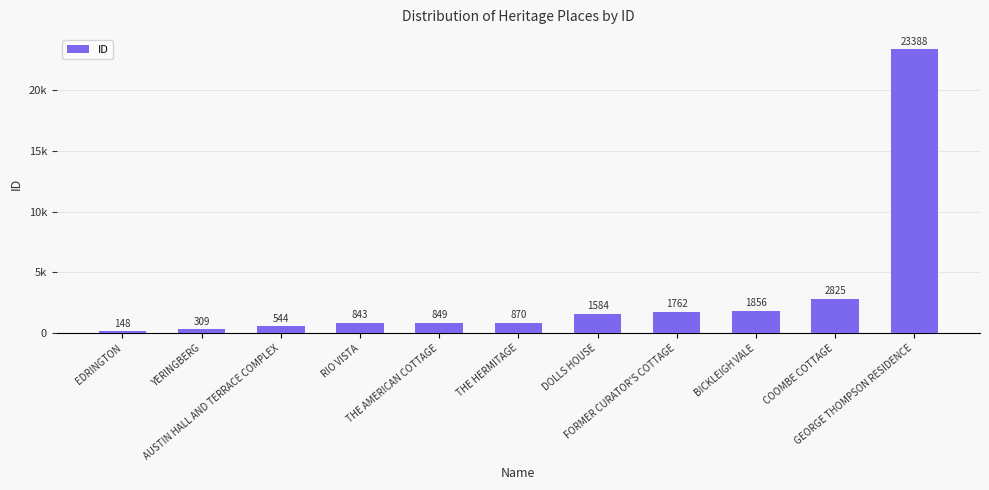

What is the label of the 11th bar from the right?

EDRINGTON